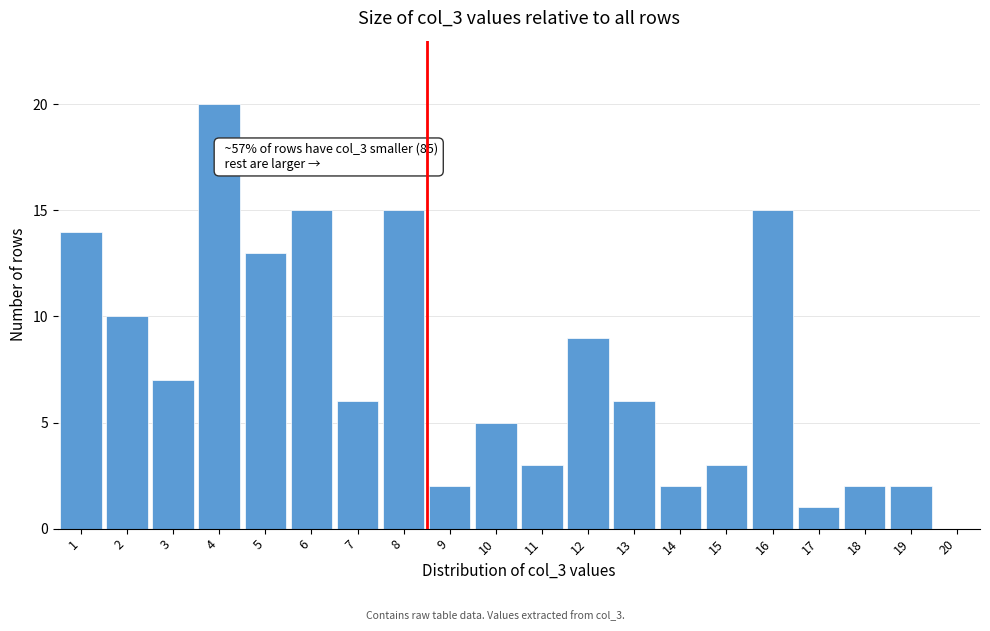

Reading left to right, extract all data points from this chart.

1=14	2=10	3=7	4=20	5=13	6=15	7=6	8=15	9=2	10=5	11=3	12=9	13=6	14=2	15=3	16=15	17=1	18=2	19=2	20=0